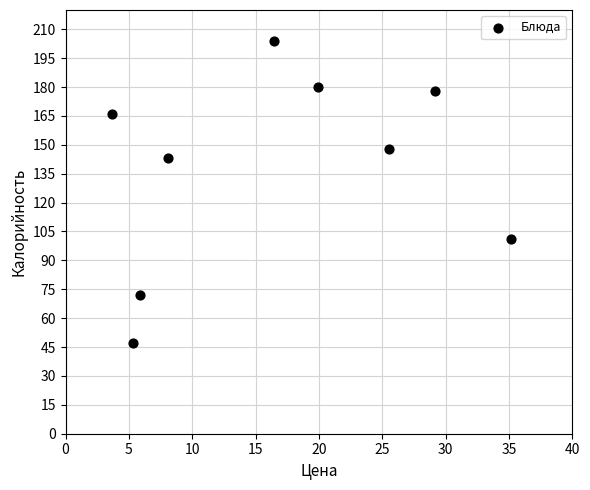

What is the average Y value?

138